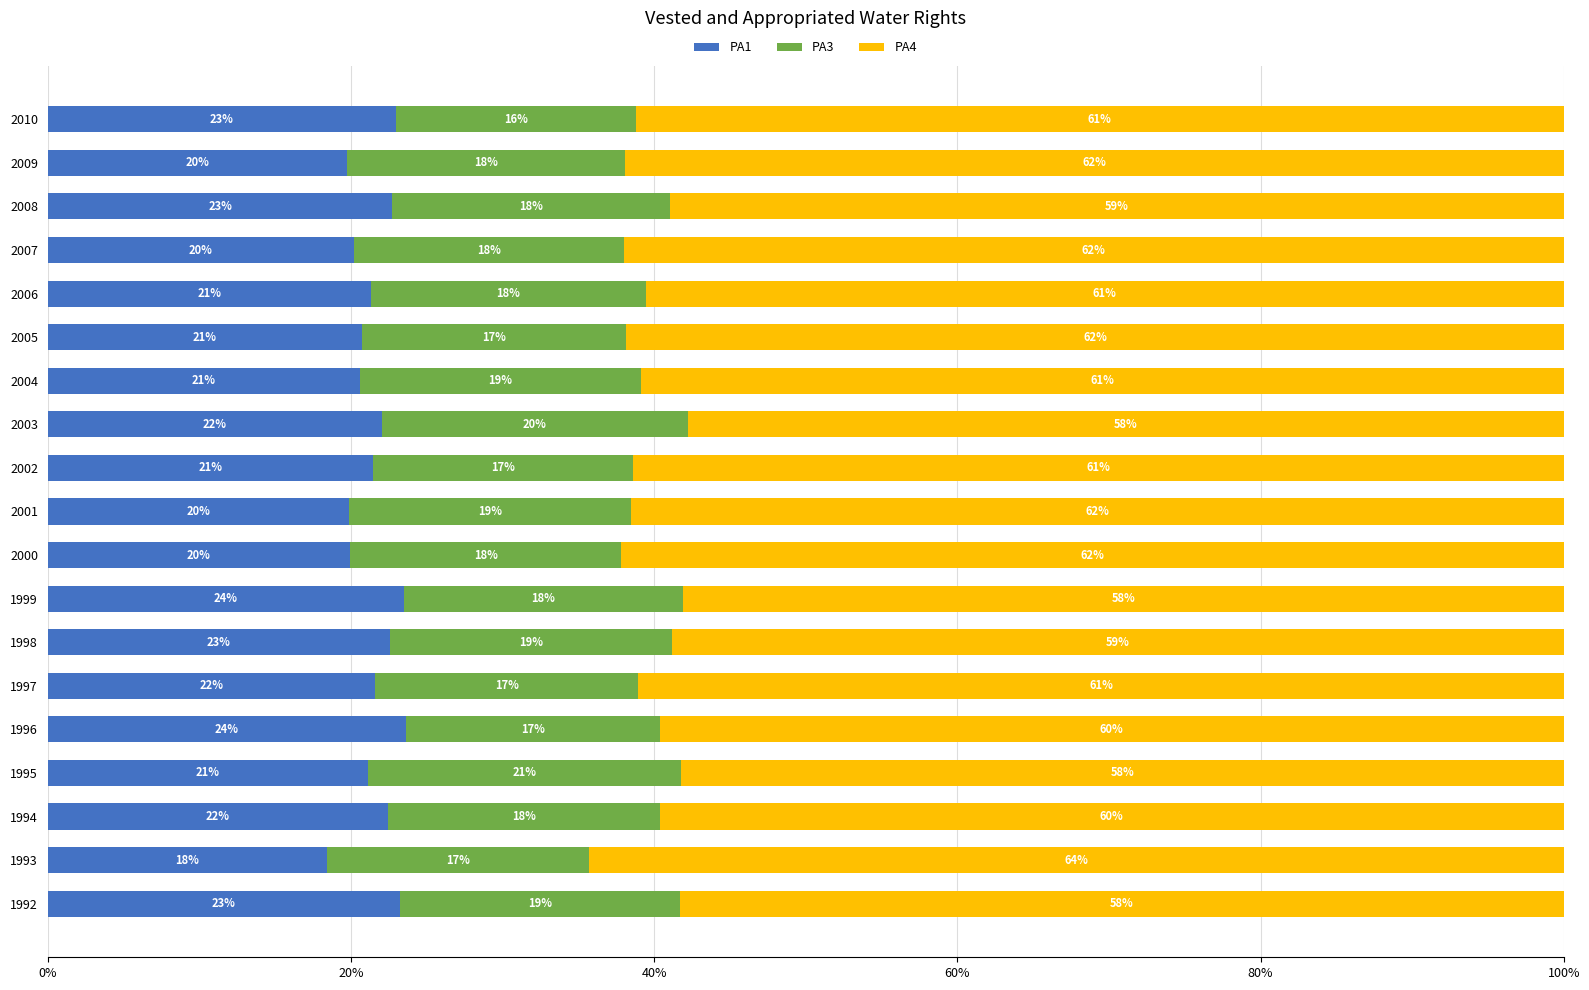

What are all the series names shown in the legend?

PA1, PA3, PA4